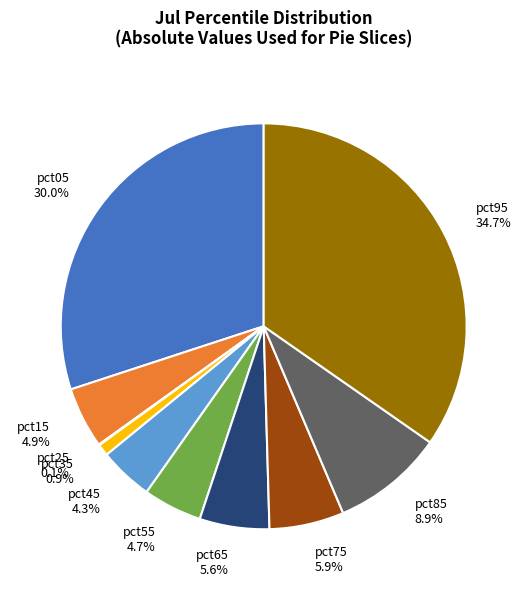

What percentage is the pct85 slice, to the nearest percent?

9%